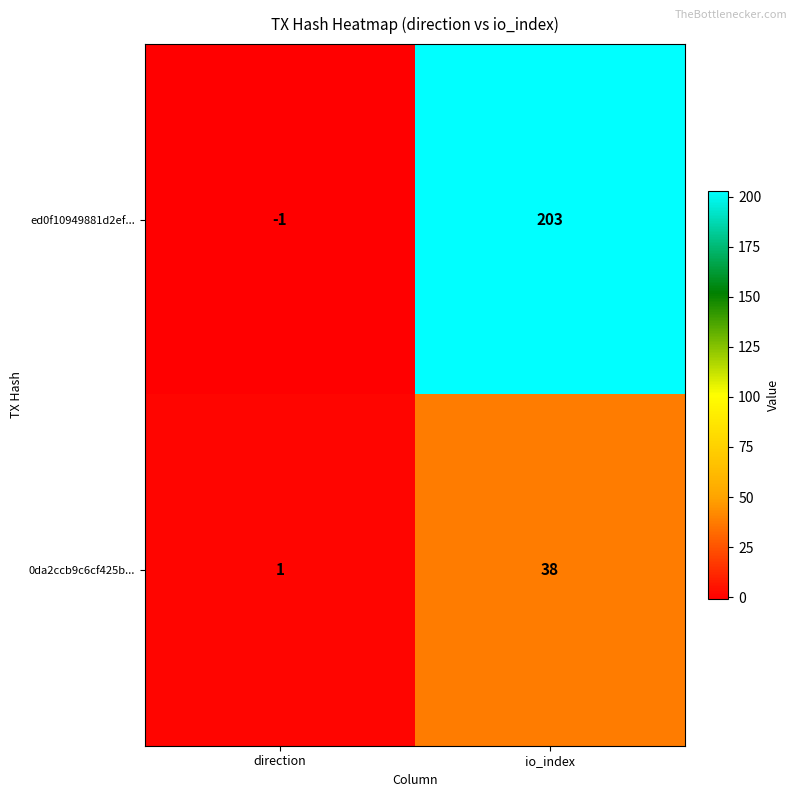

What is the sum of all ed0f10949881d2ef... values?

202